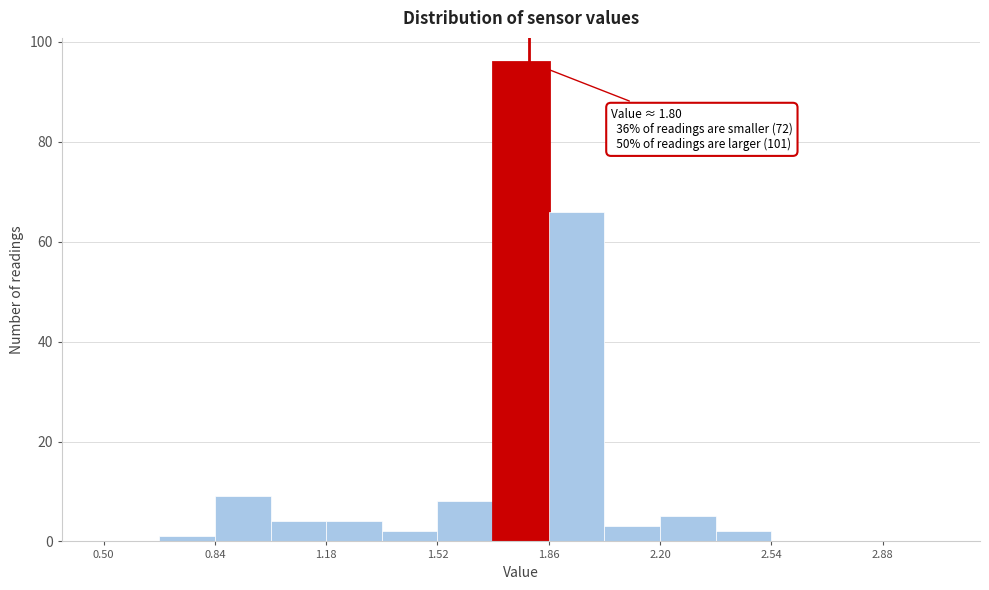

Read against the x-axis, roughly where is the centre of the tallest bar?

1.80